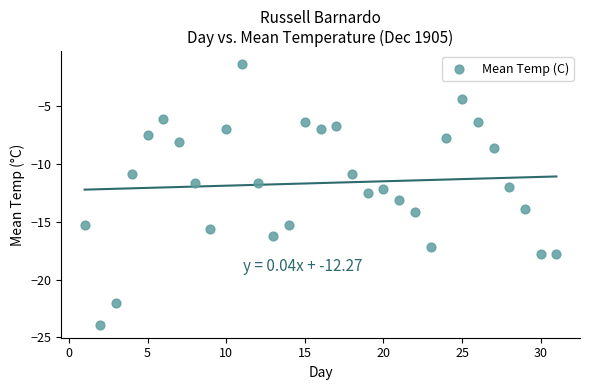

What is the range of X values (max minus min)?

30.0